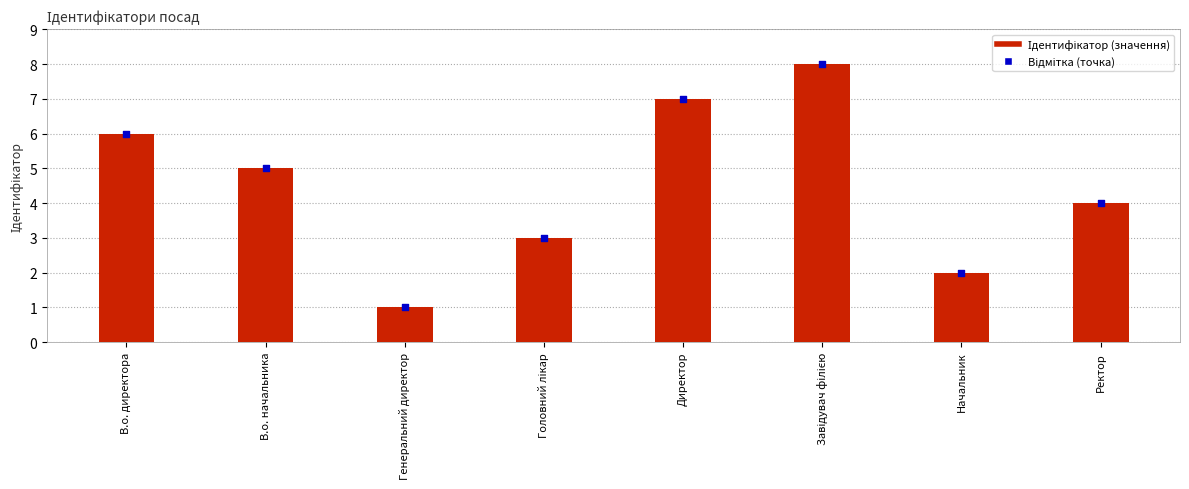

Between Начальник and Головний лікар, which is larger?

Головний лікар